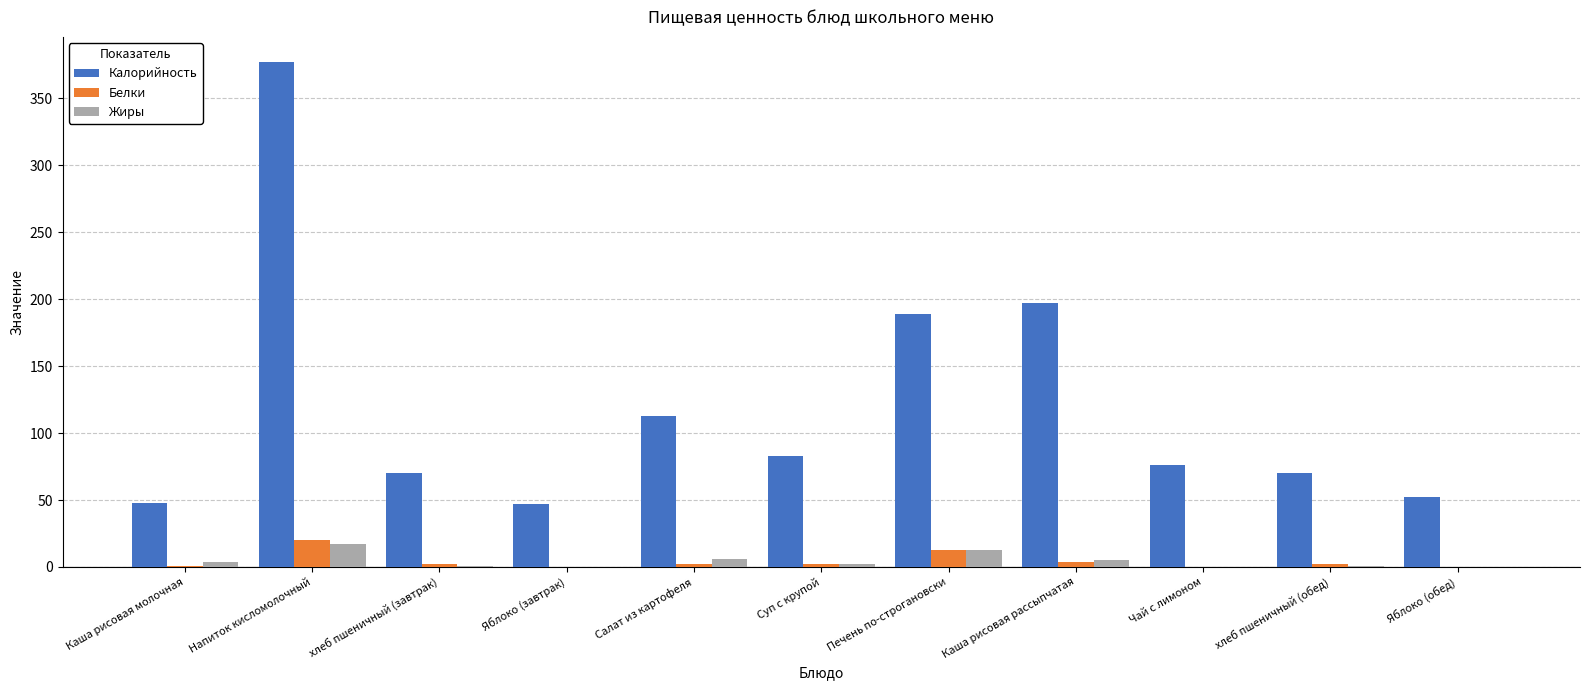

True or false: Калорийность has a value of 28.4 at Яблоко (завтрак).

False